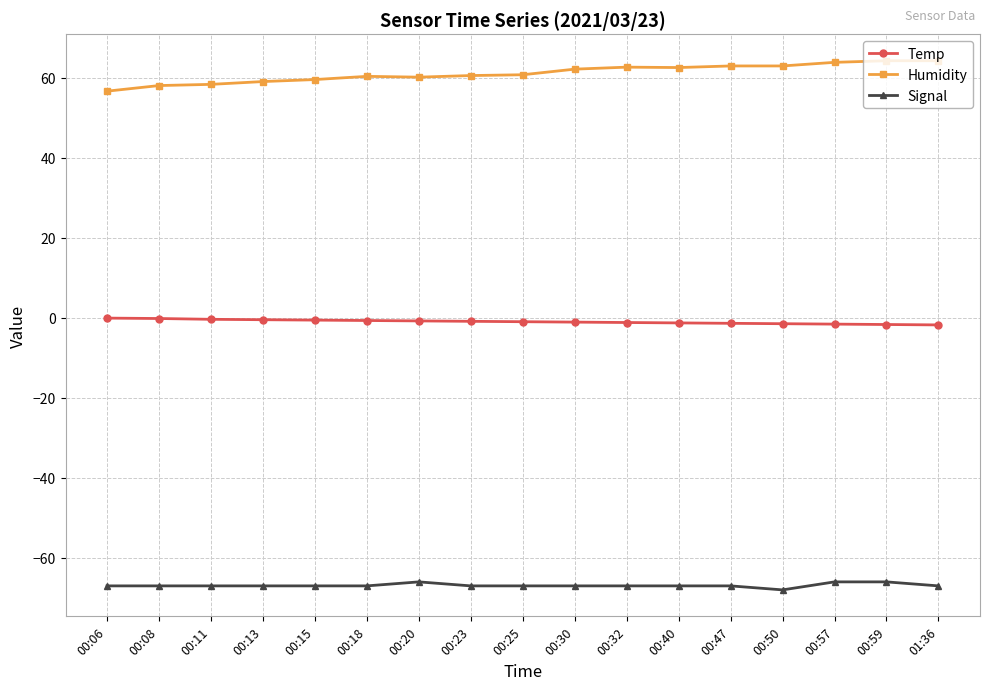

How many series are shown in this chart?

3